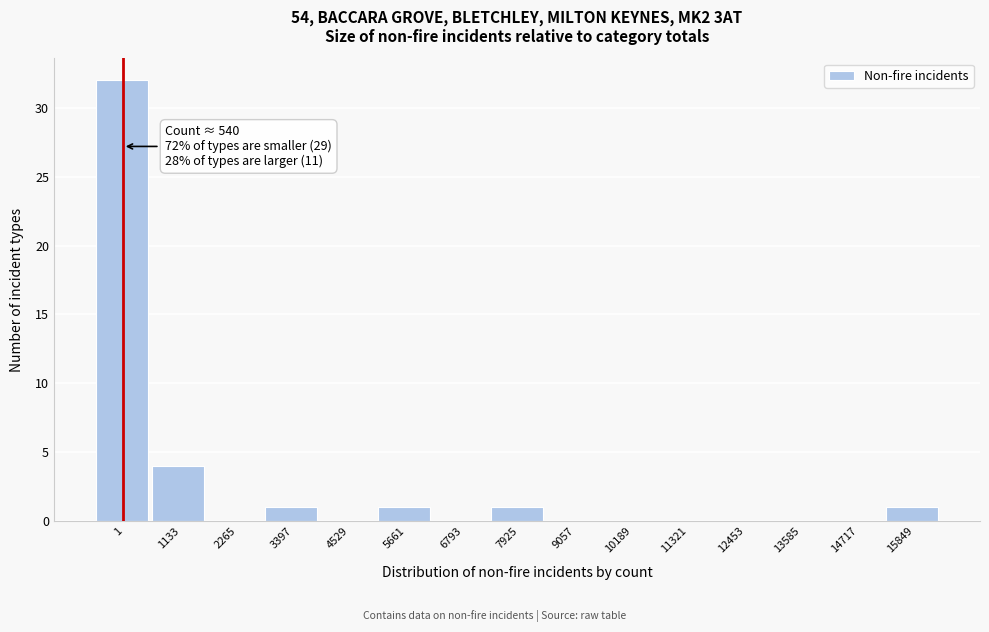

Reading left to right, transcribe all the data shown in this chart.

1=32	1133=4	2265=0	3397=1	4529=0	5661=1	6793=0	7925=1	9057=0	10189=0	11321=0	12453=0	13585=0	14717=0	15849=1